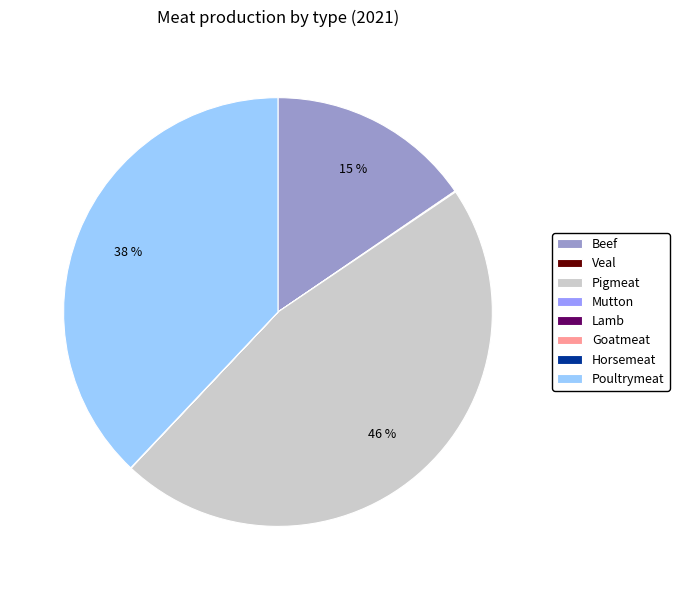

What is the largest slice in the pie chart?

Pigmeat